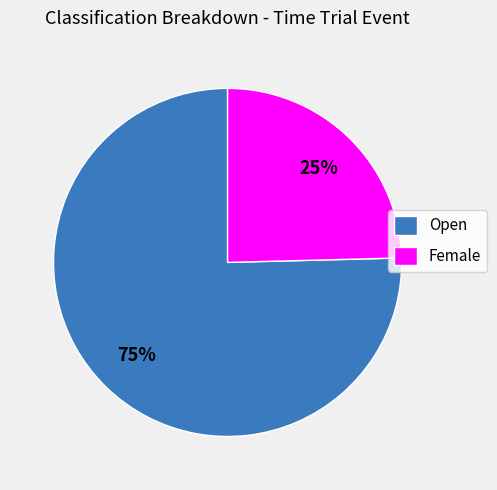

True or false: Open accounts for 75% of the total.

True